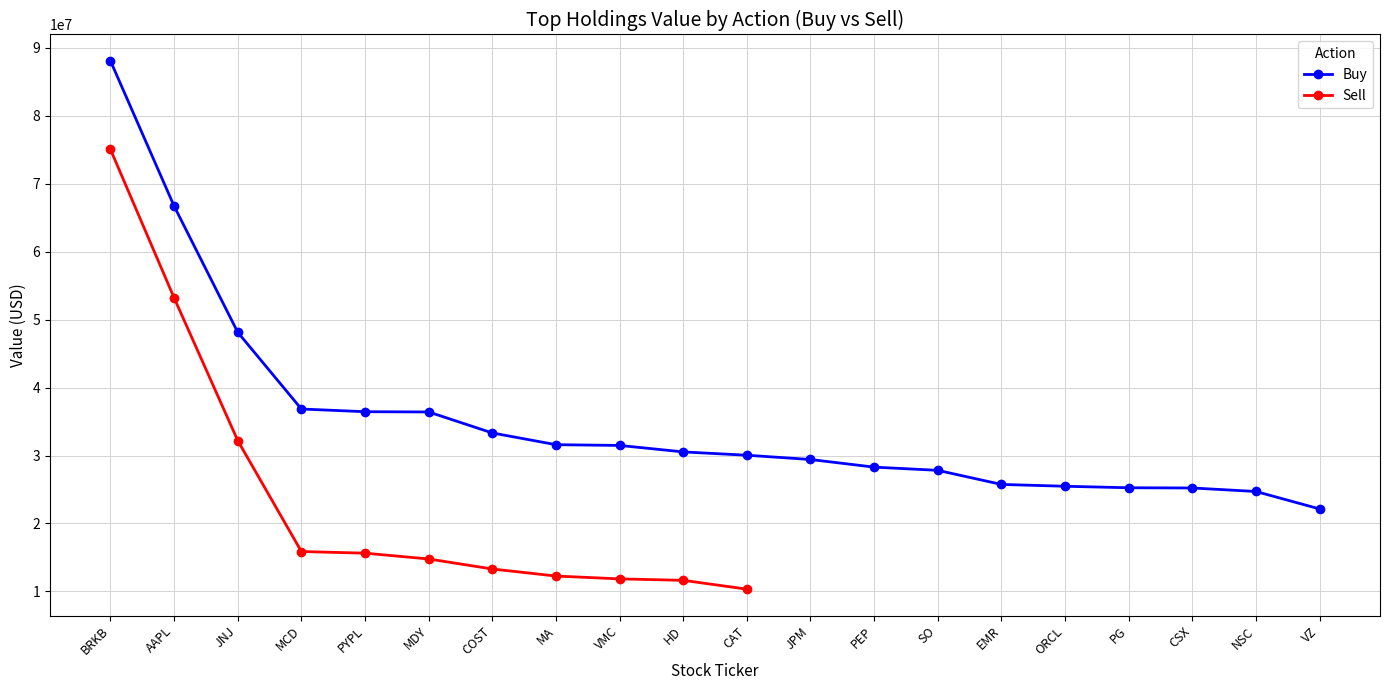

What is the approximate value at JNJ?

48139000